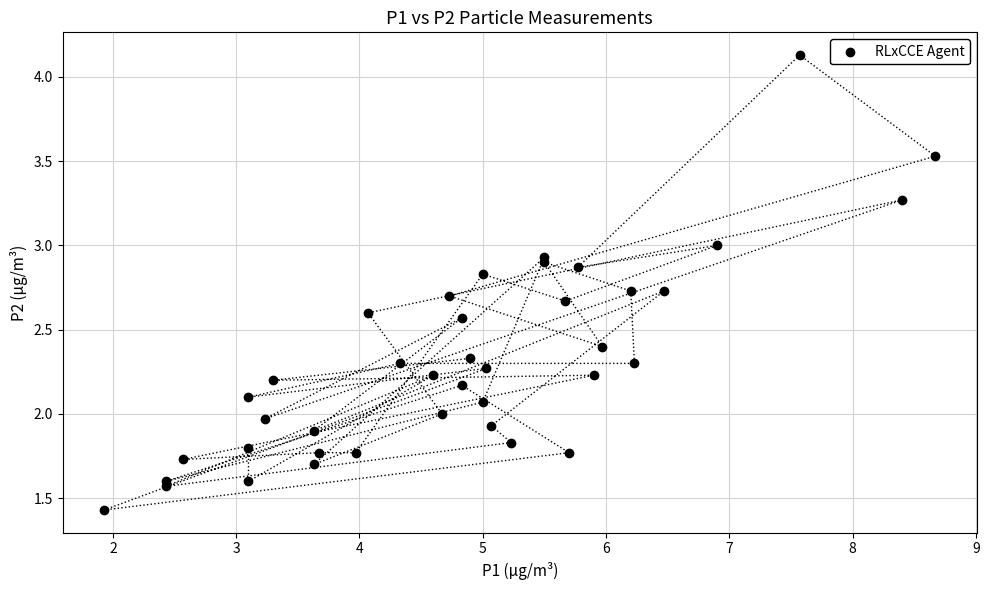

What is the range of X values (max minus min)?

6.7